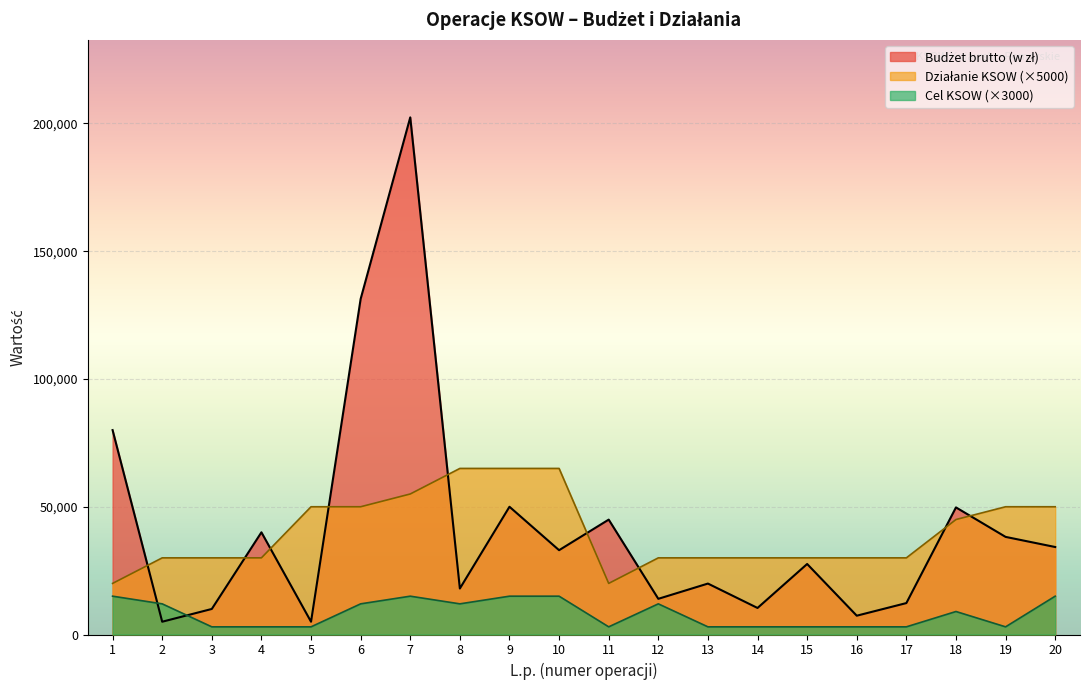

How many values in the Budżet brutto (w zł) series are below 33000?

10